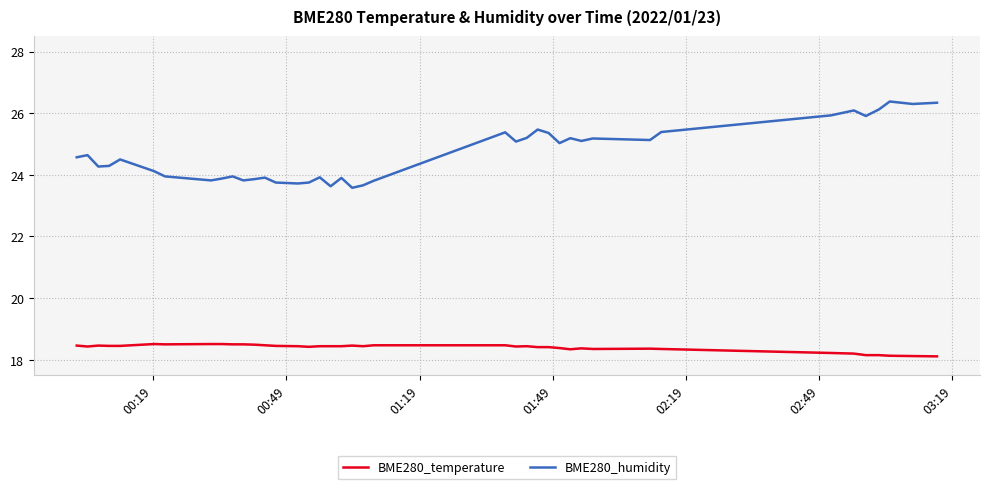

What is the sum of all BME280_humidity values?

987.9